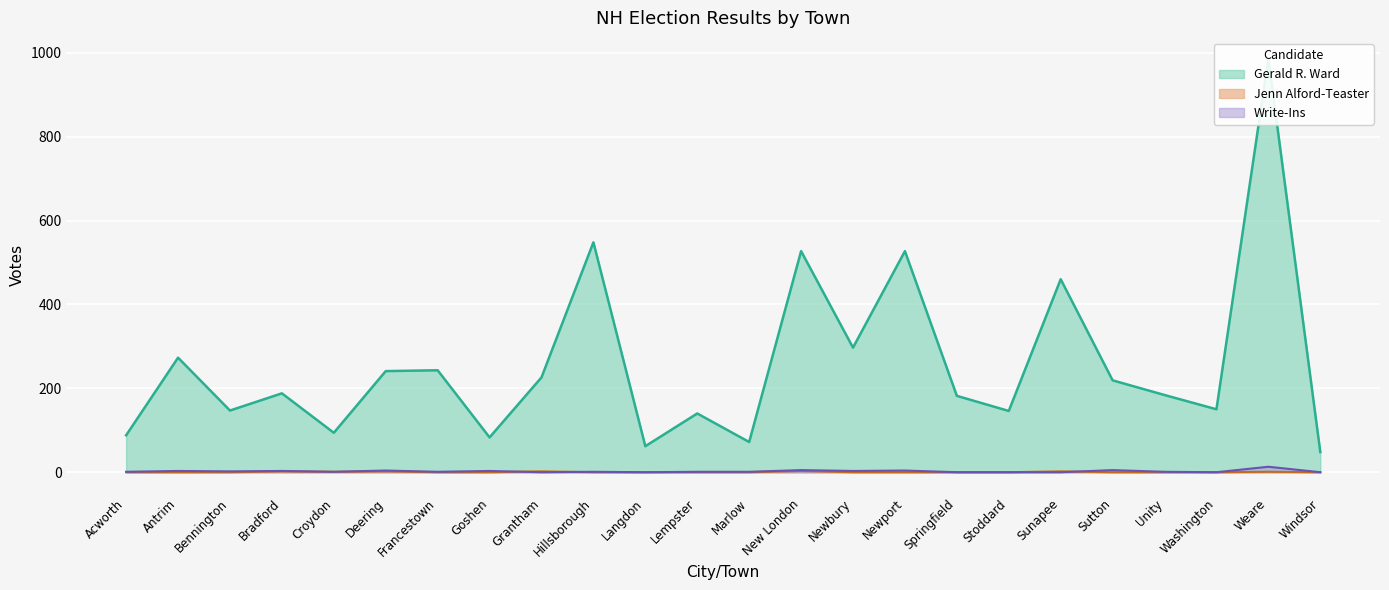

Where is the first local maximum for Gerald R. Ward?

Antrim